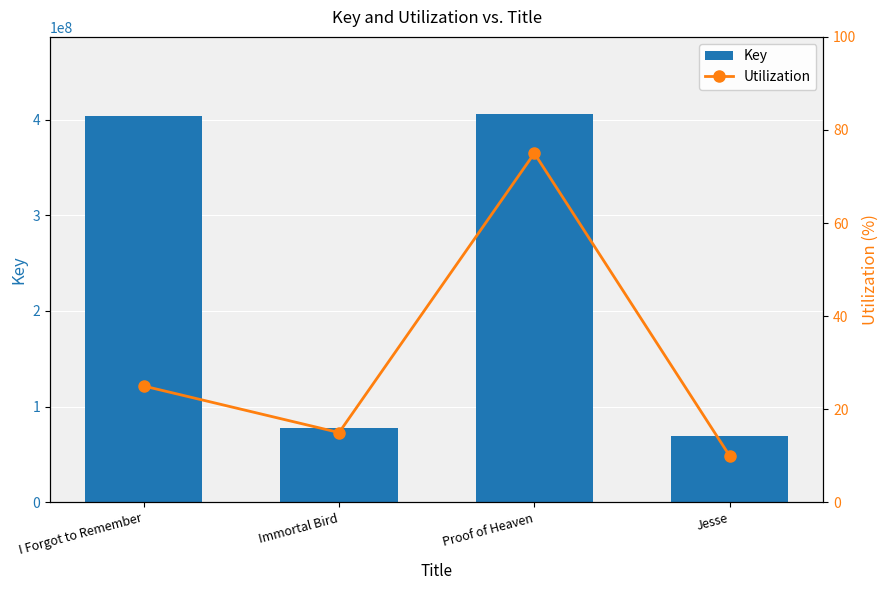

List the labels in order of Utilization value, smallest first.

Jesse, Immortal Bird, I Forgot to Remember, Proof of Heaven